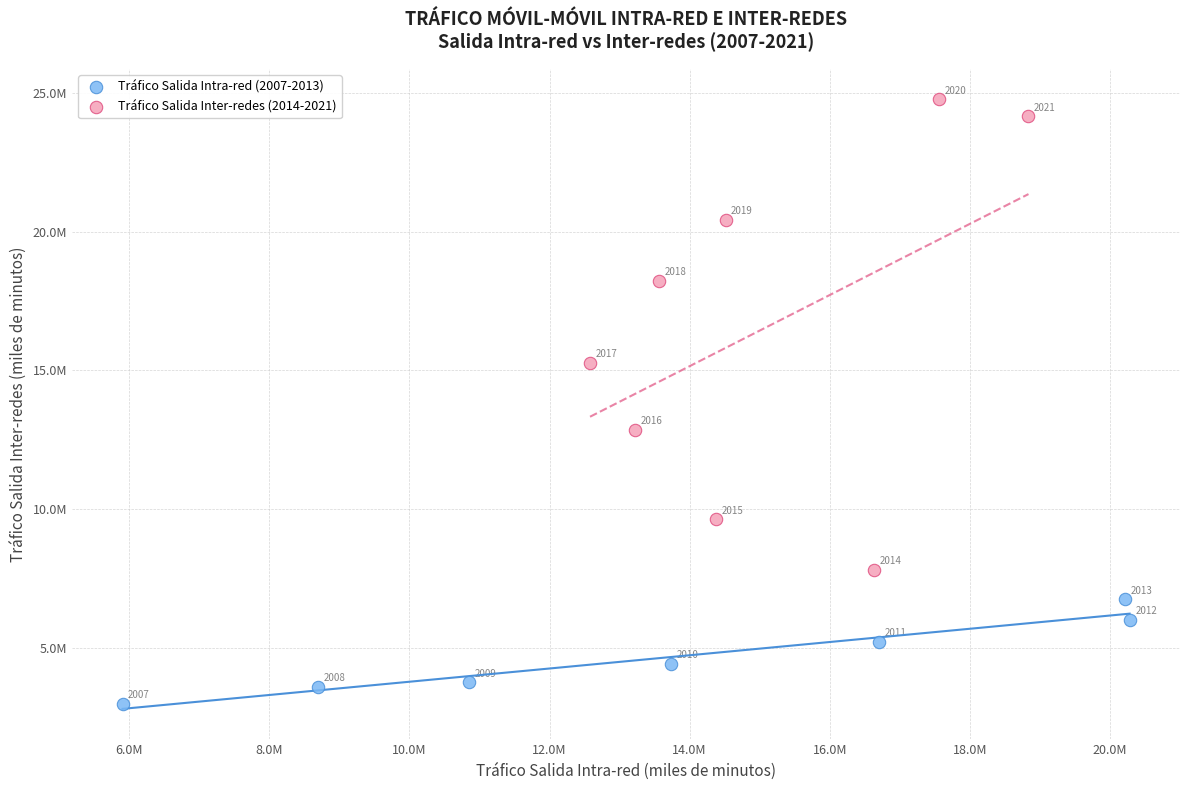

Which series contains the highest Y value?

Tráfico Salida Inter-redes (2014-2021)